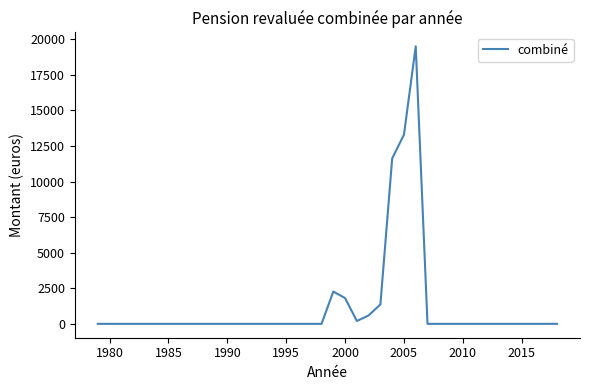

What is the difference between the maximum and minimum values?

19504.0